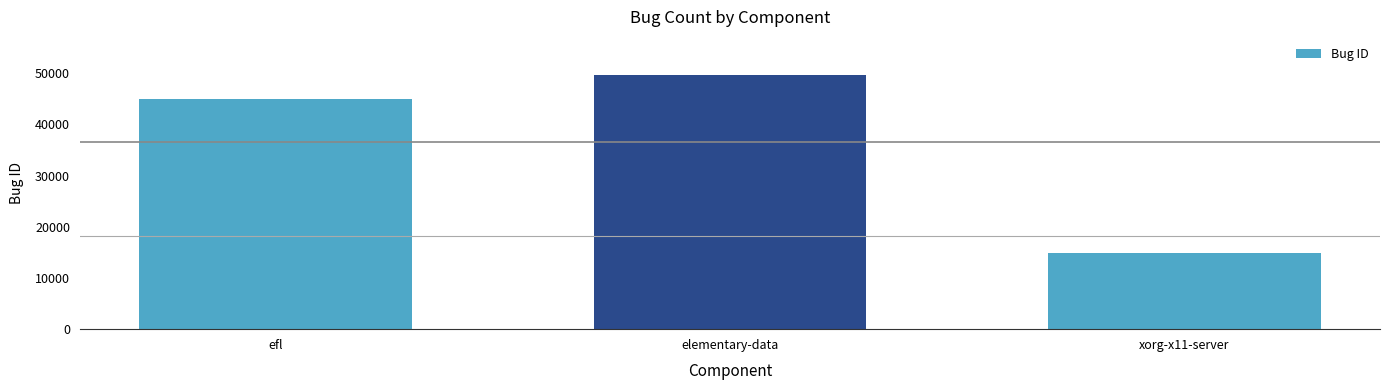

What is the sum of the values at efl and xorg-x11-server?

59878